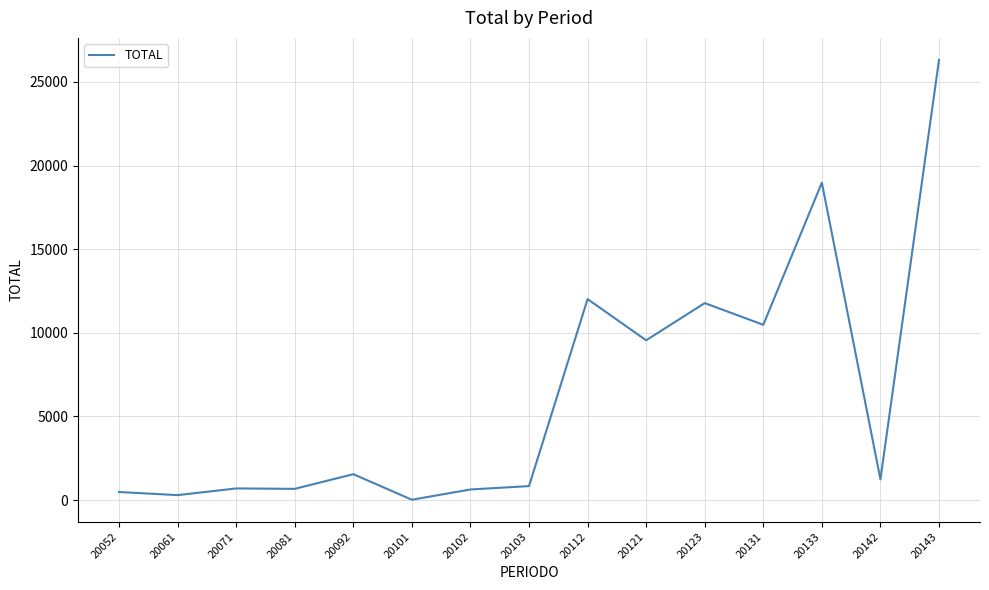

The value at 20112 is 3869. True or false?

False